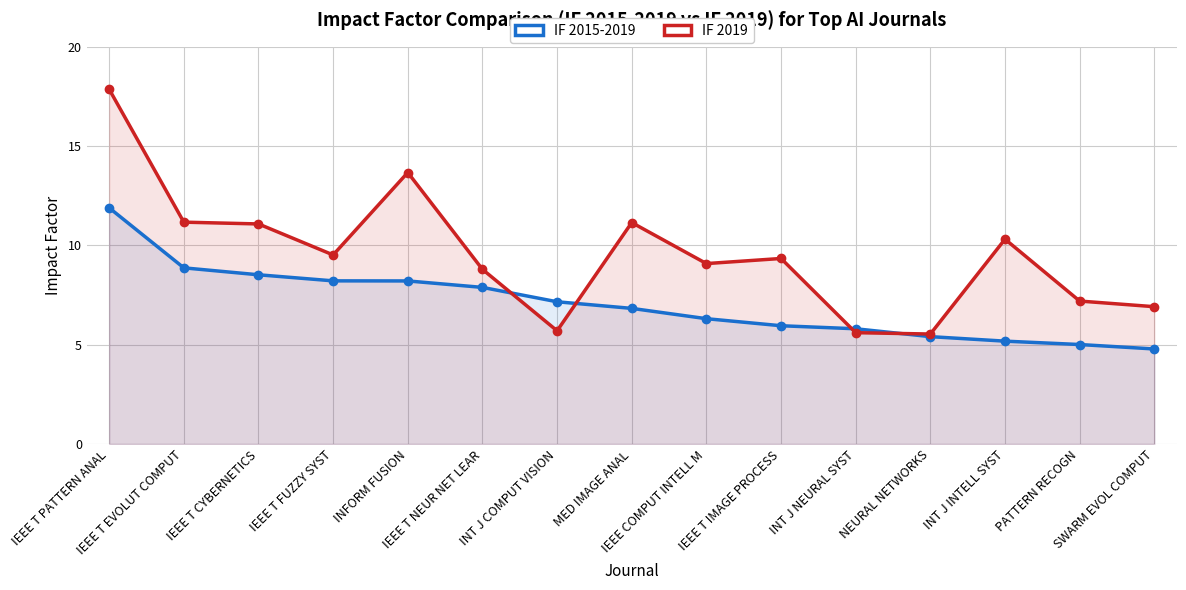

What is the sum of all IF 2015-2019 values?

106.0